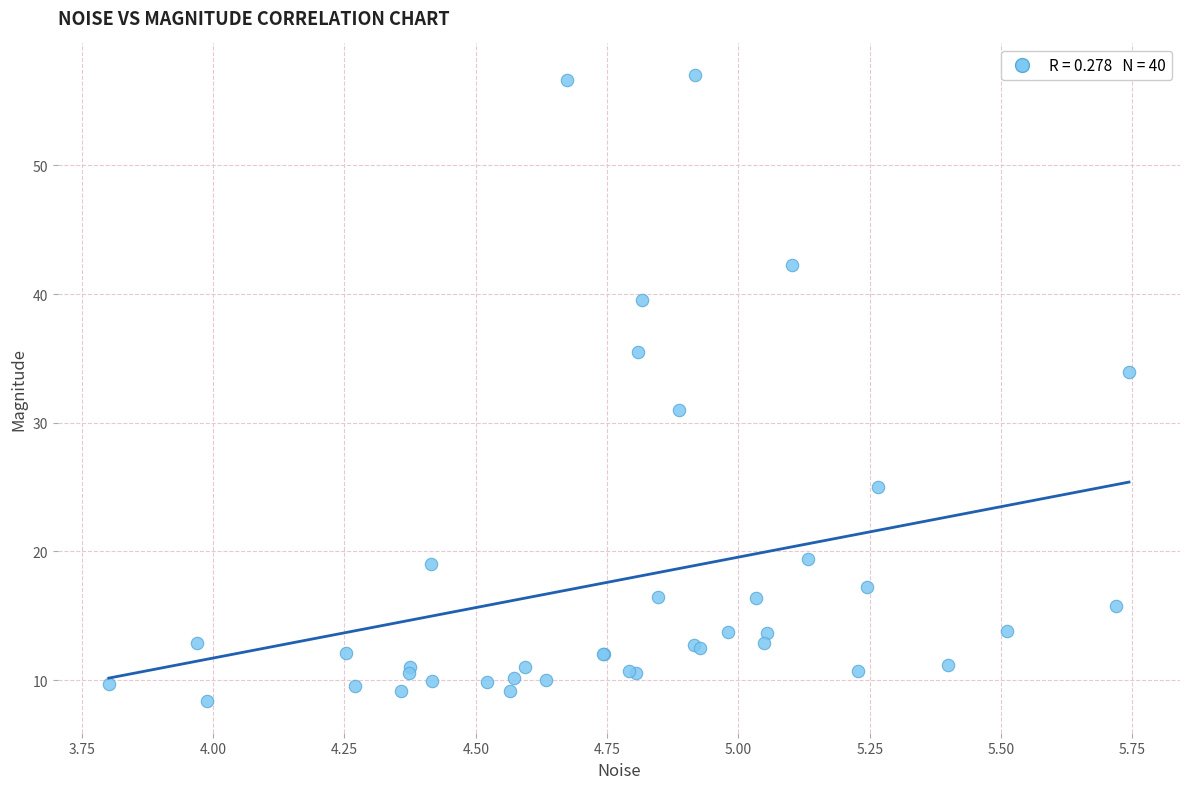

What Y value in the scatter plot is closest to 32?

31.0